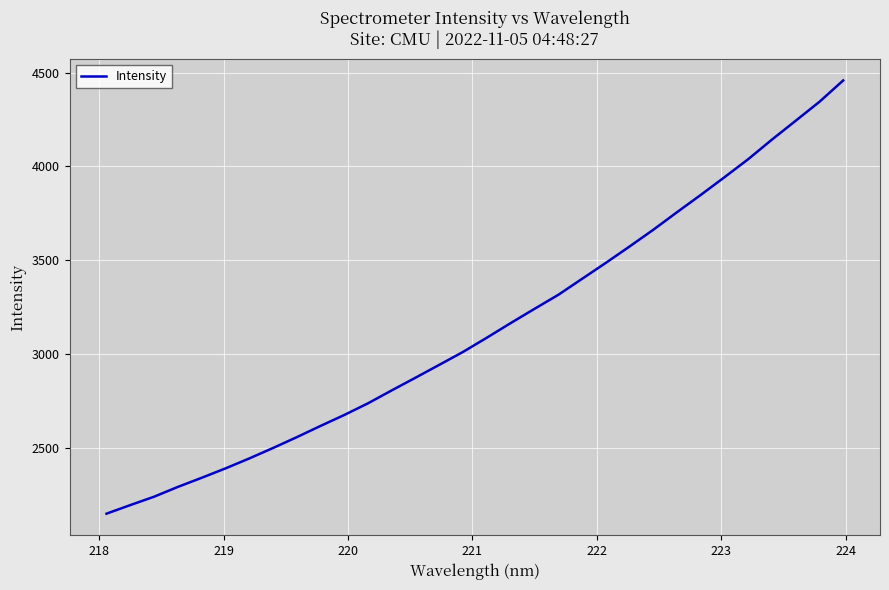

What is the difference between the maximum and minimum values?

2309.5